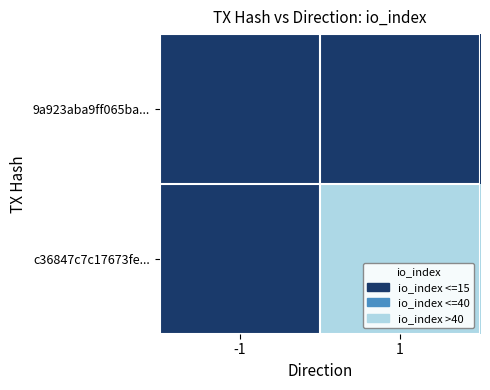

How many series are shown in this chart?

2